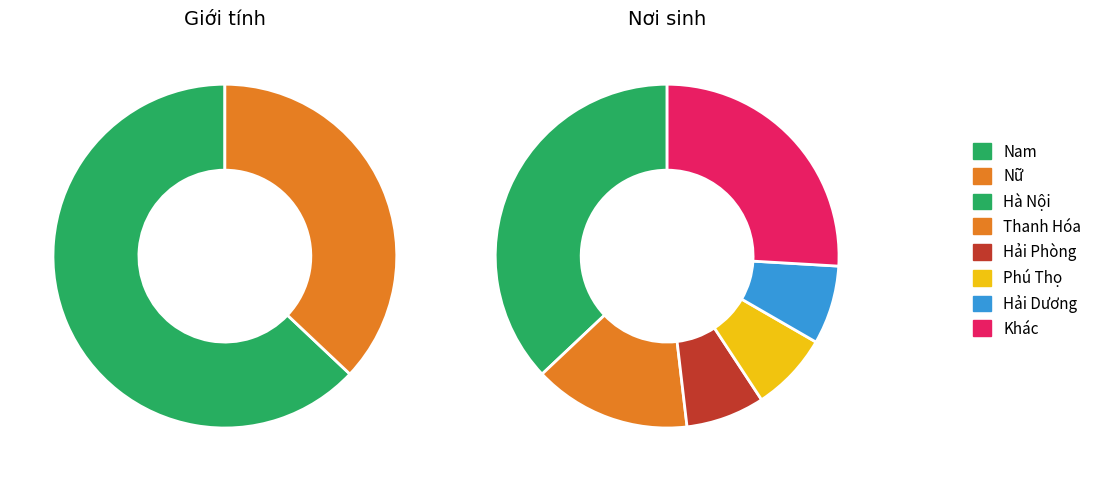

Is there any slice that represents more than half of the pie?

Yes